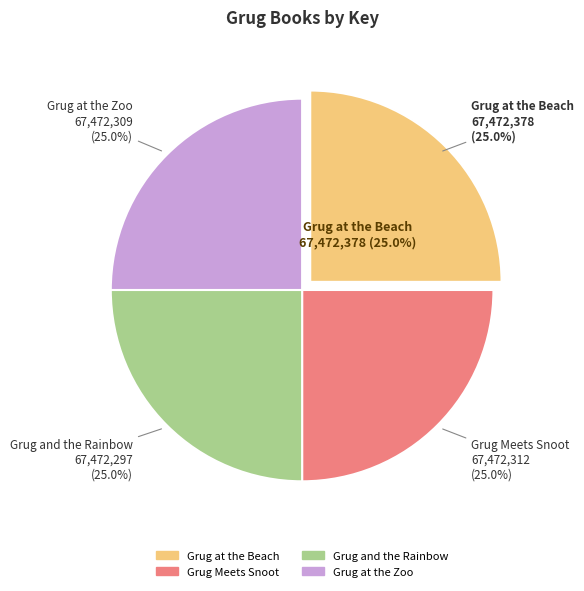

Do Grug at the Zoo and Grug Meets Snoot together represent more than half of the pie?

No